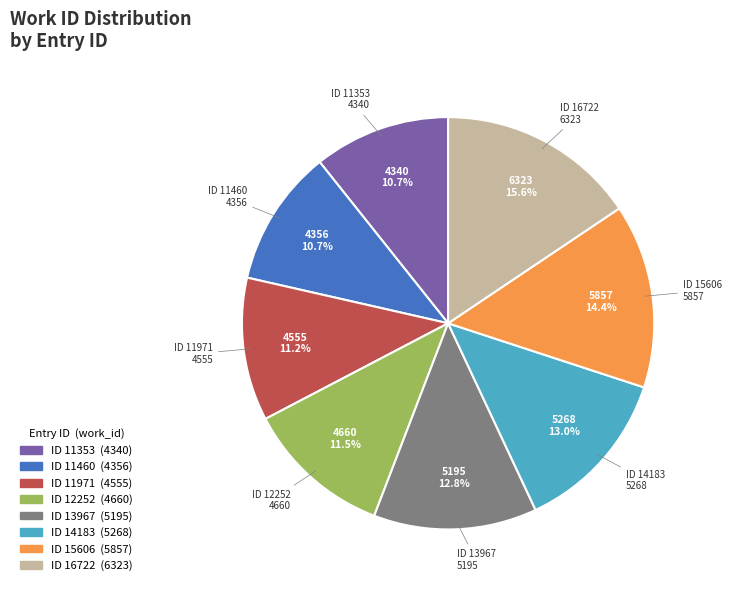

Is there a majority slice in this chart?

No